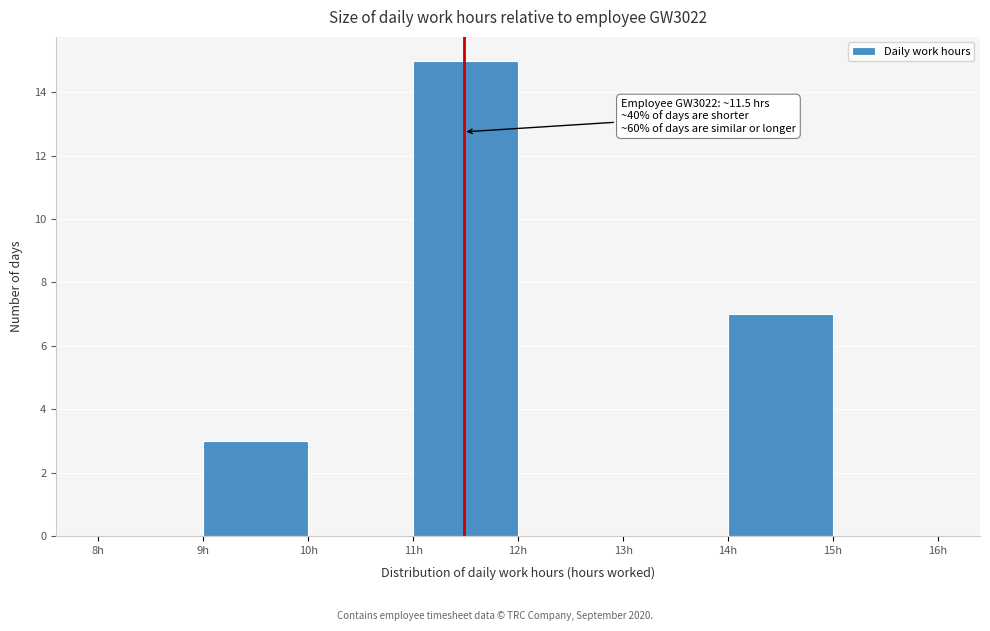

Which range on the x-axis has the tallest bar?

11 to 12